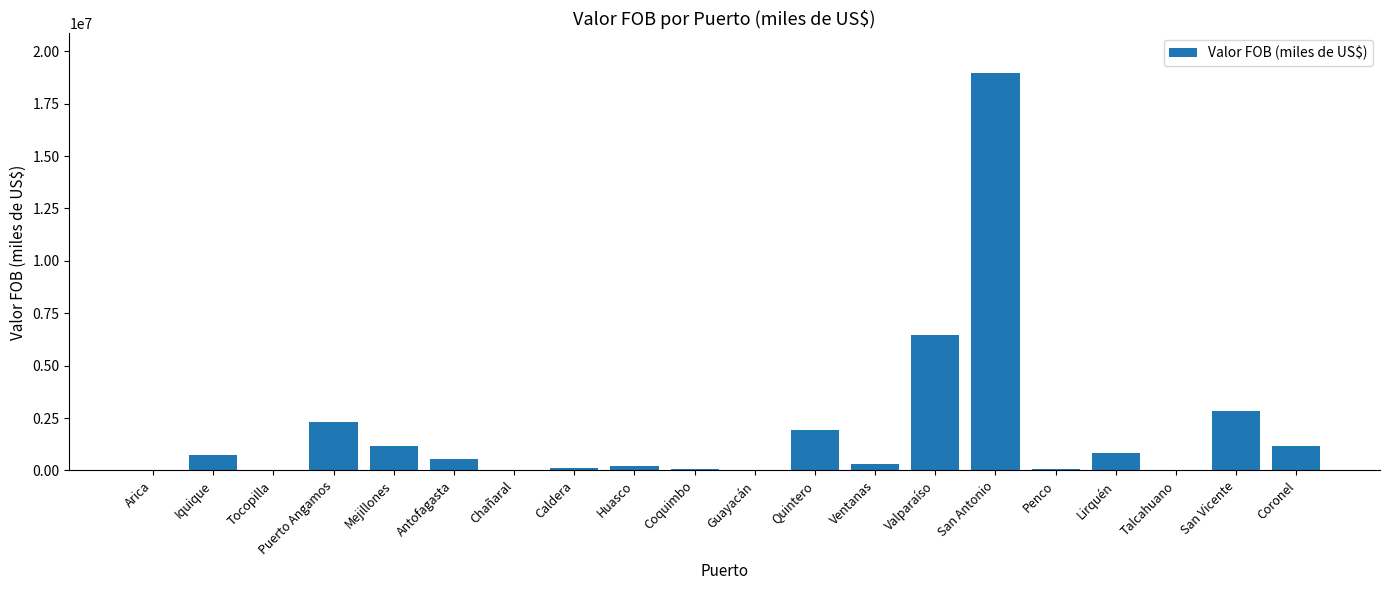

What is the sum of all values?

37905185.9